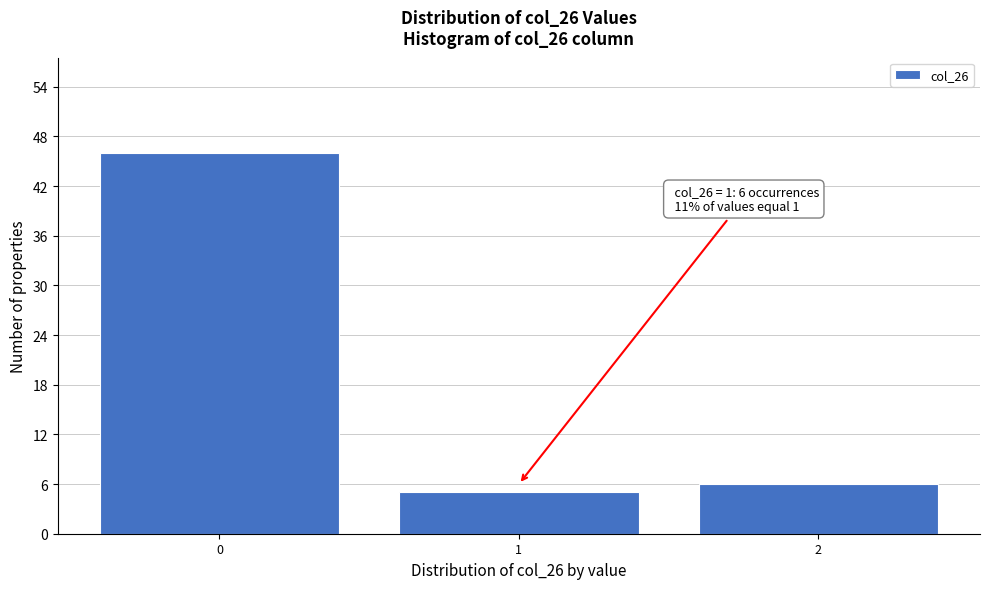

Over which range of the x-axis is the bar tallest?

-0.5 to 0.5